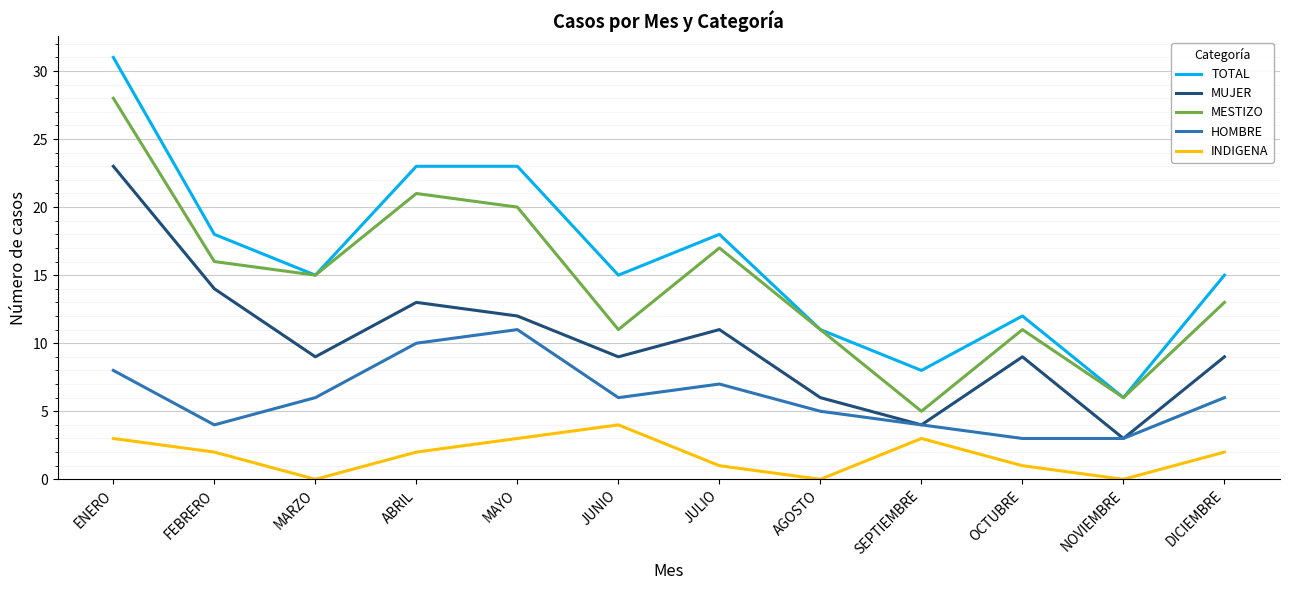

Rank the series by their maximum value, from lowest to highest.

INDIGENA, HOMBRE, MUJER, MESTIZO, TOTAL